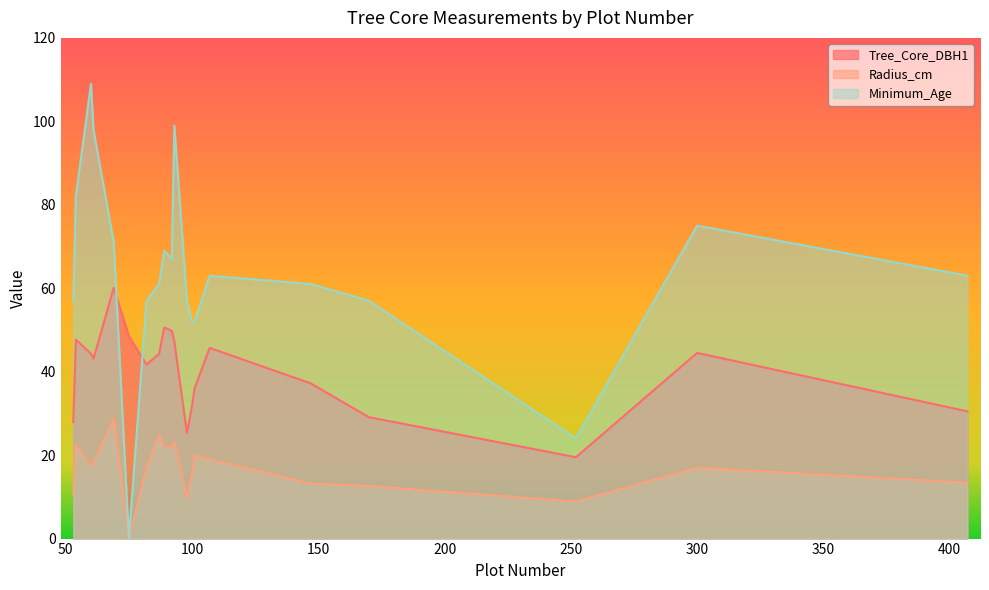

How many data points in Tree_Core_DBH1 are less than 44?

10